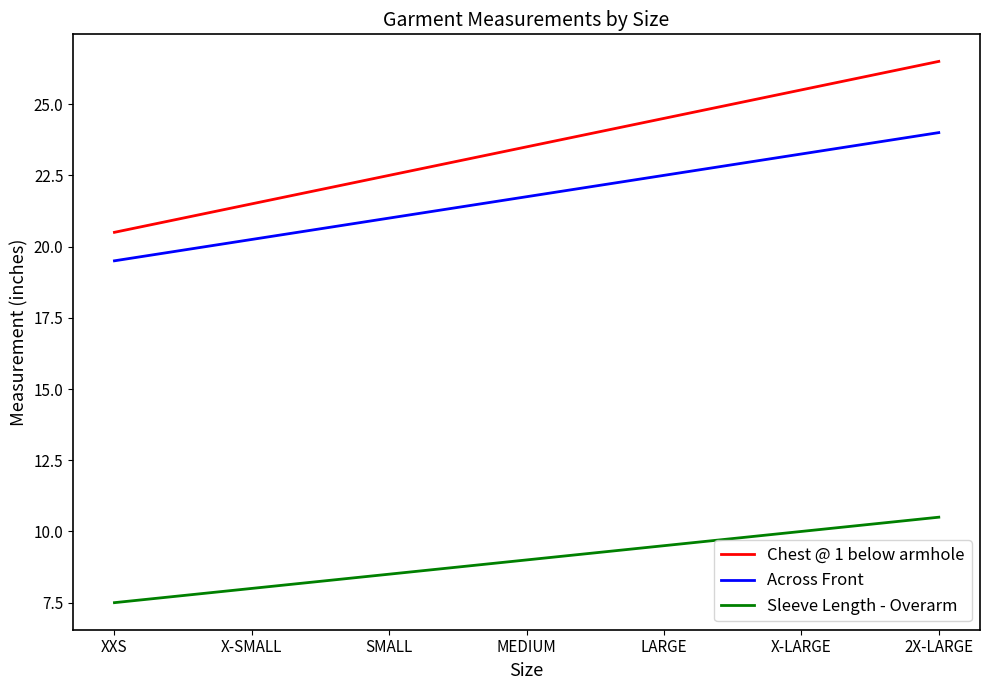

True or false: Across Front and Sleeve Length - Overarm cross at least once.

False